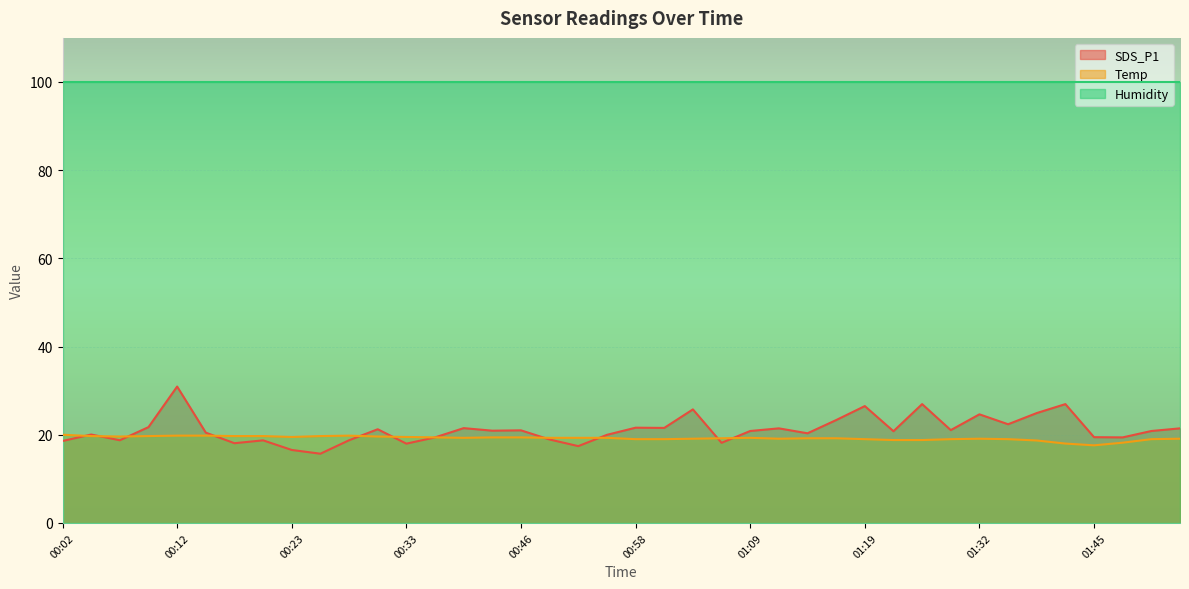

What are all the series names shown in the legend?

SDS_P1, Temp, Humidity